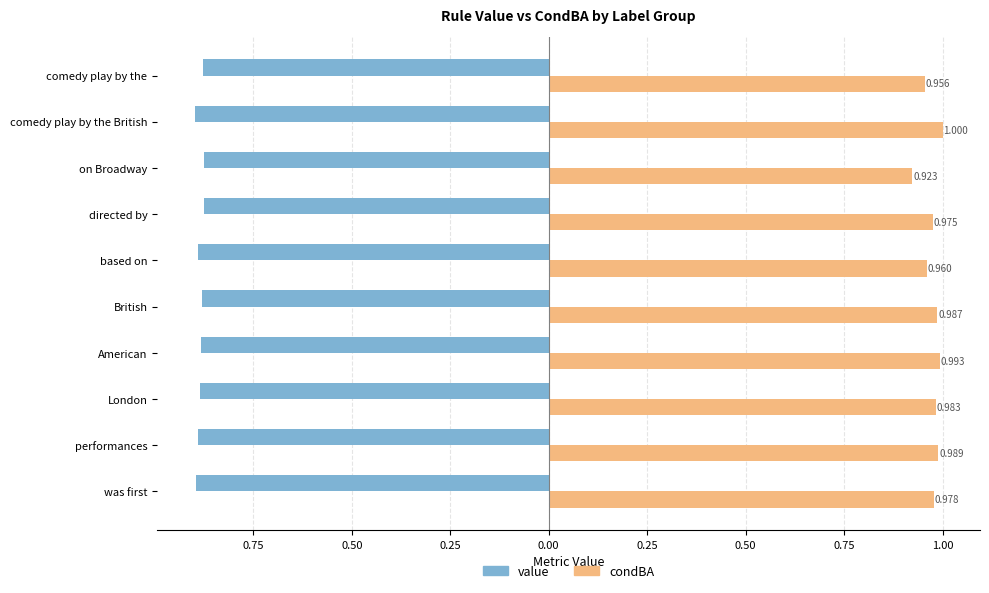

What are all the series names shown in the legend?

value, condBA